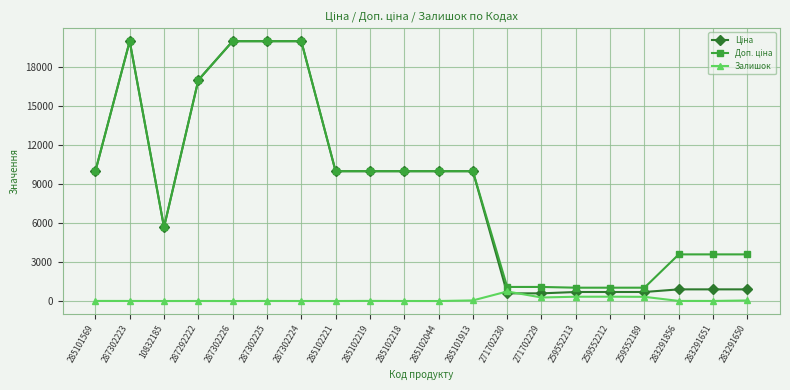

True or false: Залишок has a value of 4.0 at 287292222.

True